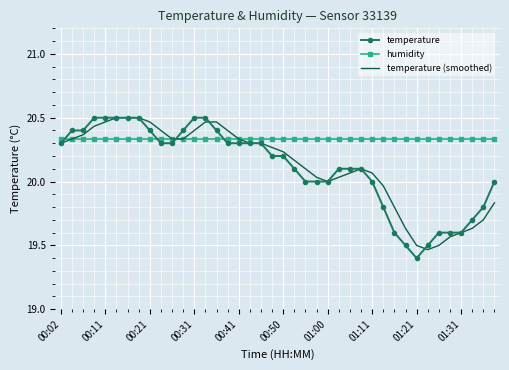

Which series has the largest total across all categories?

humidity